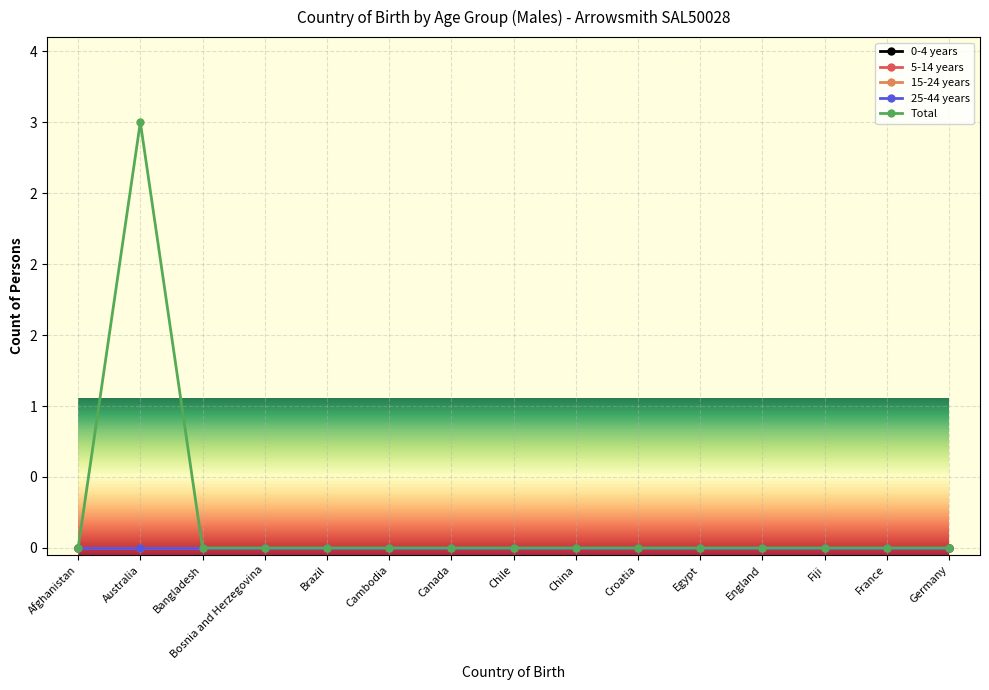

True or false: 25-44 years has a value of 0 at France.

True